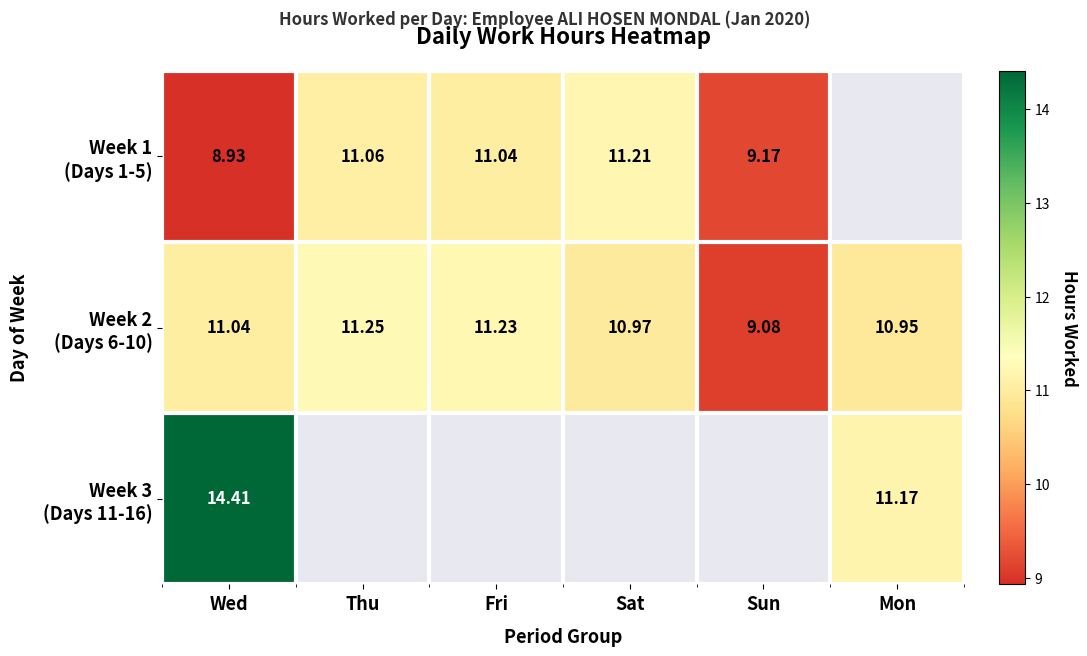

How many values in Week 1 (Days 1-5) are above zero?

5